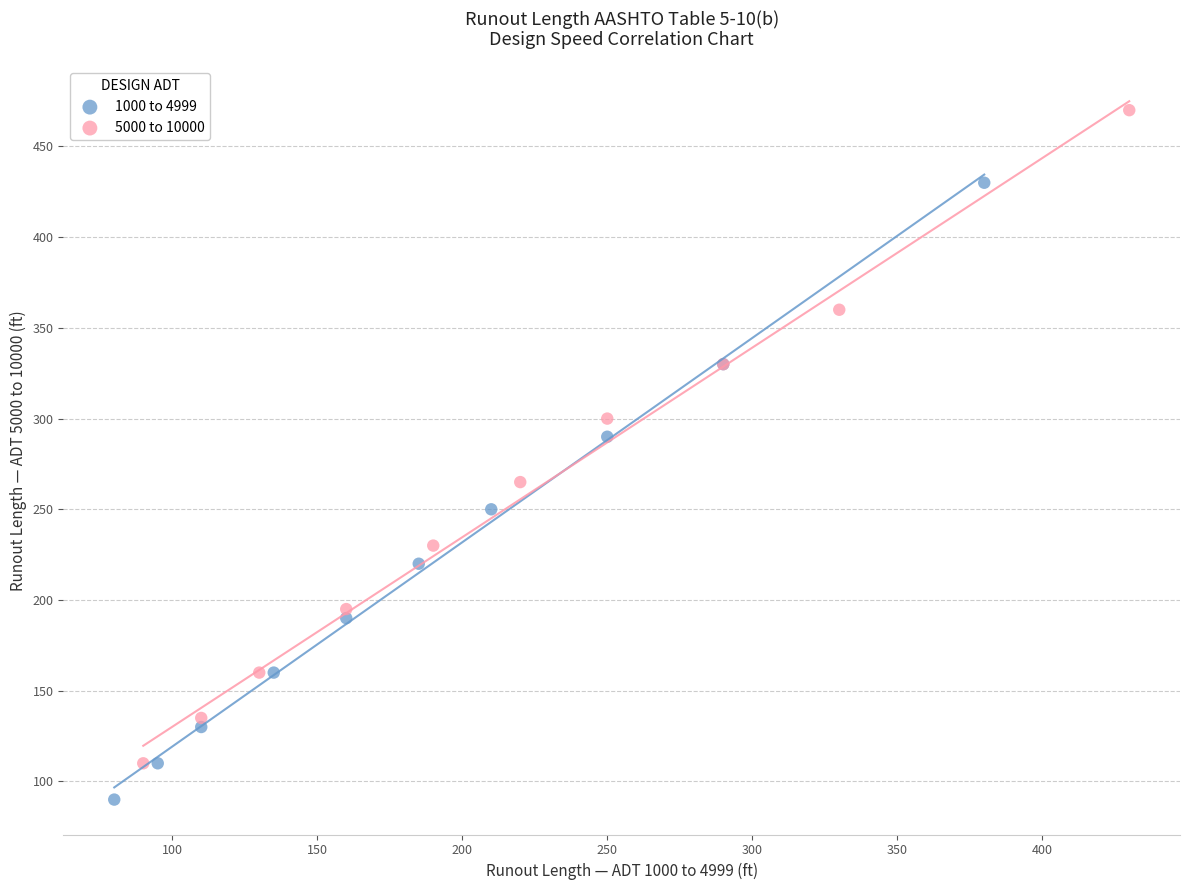

Which series has the largest Y range (max minus min)?

5000 to 10000